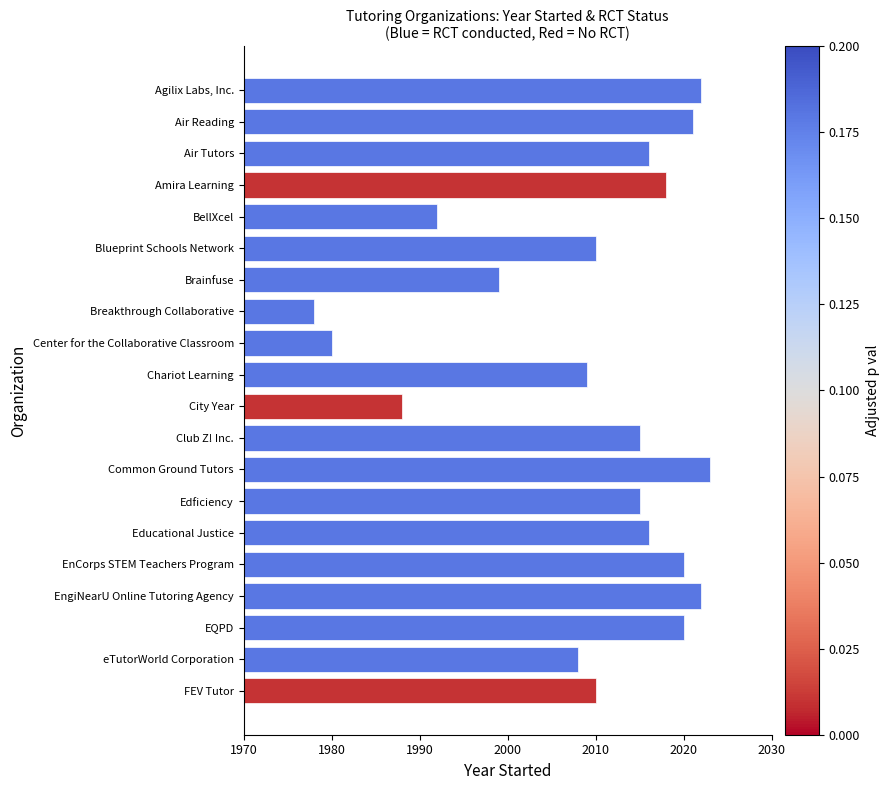

Are the bars horizontal?

Yes